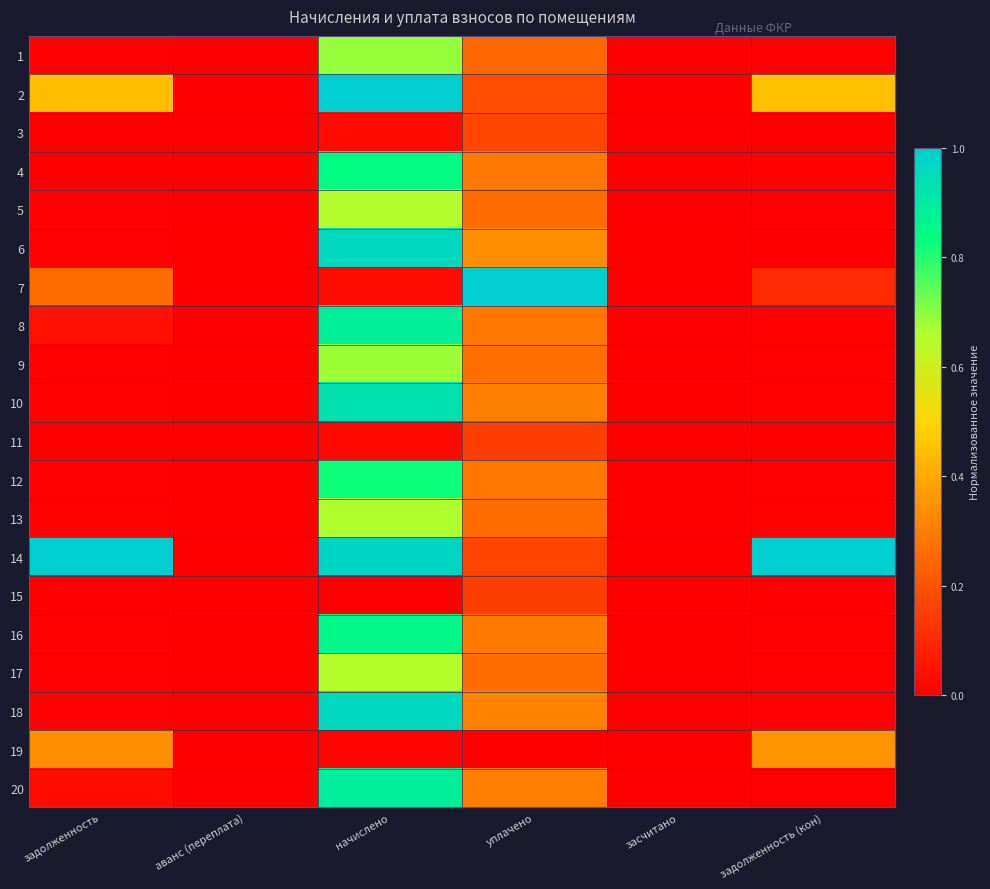

List the series in order of their peak value, highest first.

2, 7, 14, 6, 18, 10, 20, 8, 16, 4, 12, 1, 9, 13, 5, 17, 19, 3, 11, 15